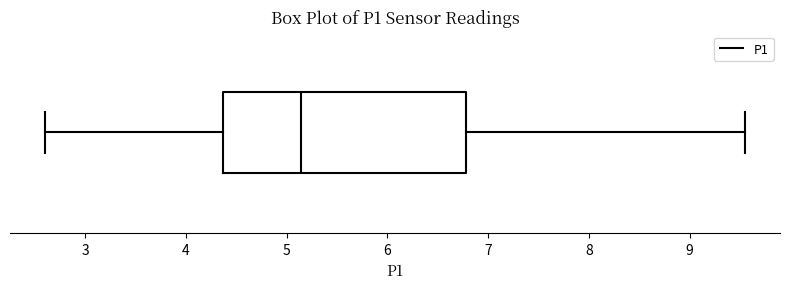

Read this box plot against the x-axis: the position of the median line, the range covered by the box, and the ends of both whiskers. The values are not printed on the chart, so give them approximately, as read against the axis.

median 5.1, box 4.4 to 6.8, whiskers 2.6 to 9.6